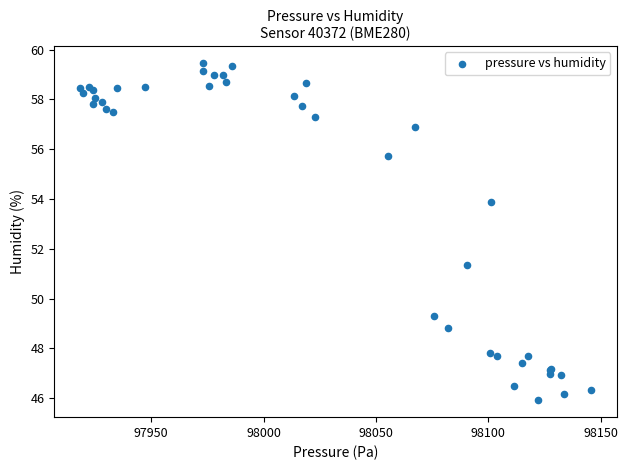

What Y value in the scatter plot is closest to 52?

51.4